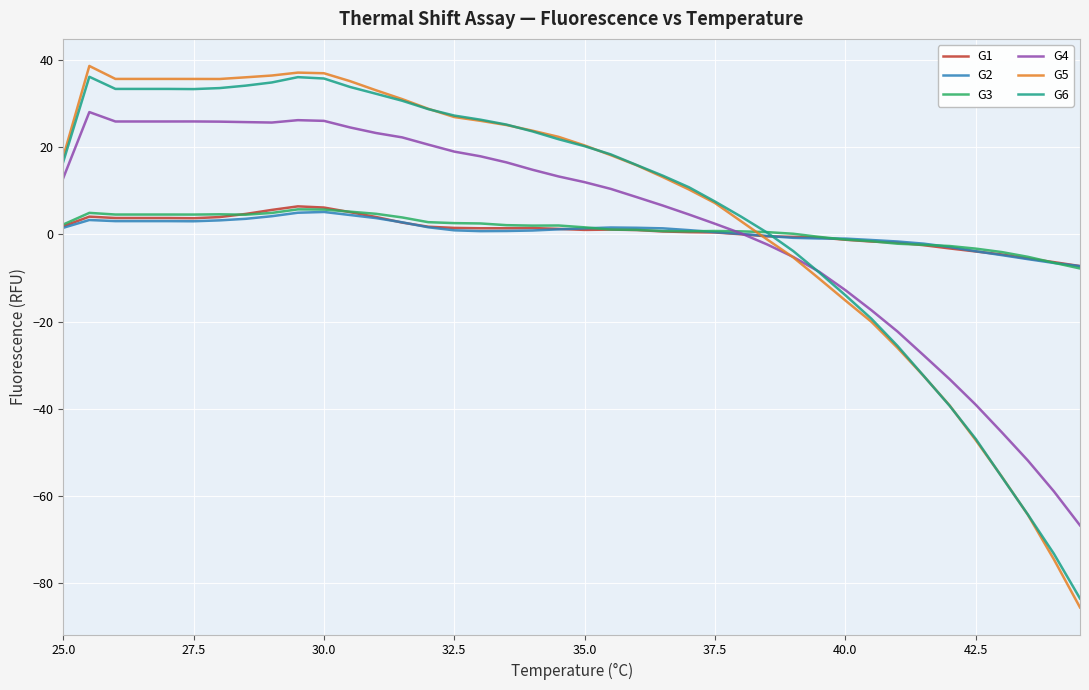

What is the maximum value for G3?

5.8